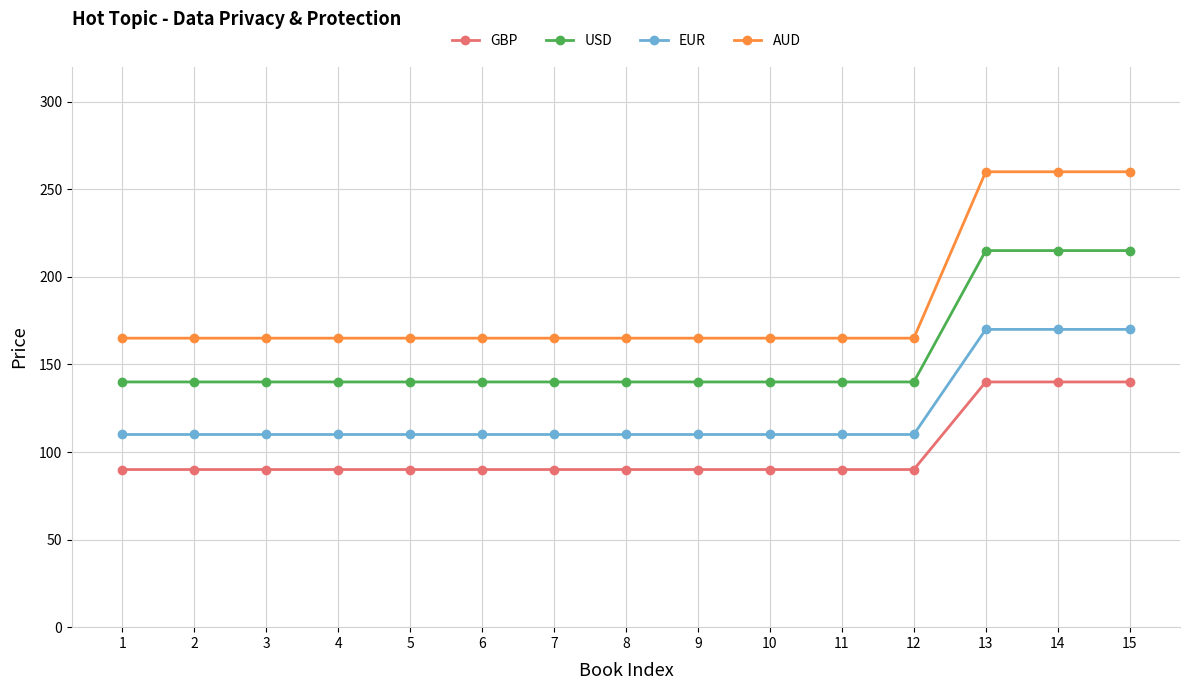

Reading left to right, list all the values displayed in this chart.

GBP: 90	90	90	90	90	90	90	90	90	90	90	90	140	140	140
USD: 140	140	140	140	140	140	140	140	140	140	140	140	215	215	215
EUR: 110	110	110	110	110	110	110	110	110	110	110	110	170	170	170
AUD: 165	165	165	165	165	165	165	165	165	165	165	165	260	260	260